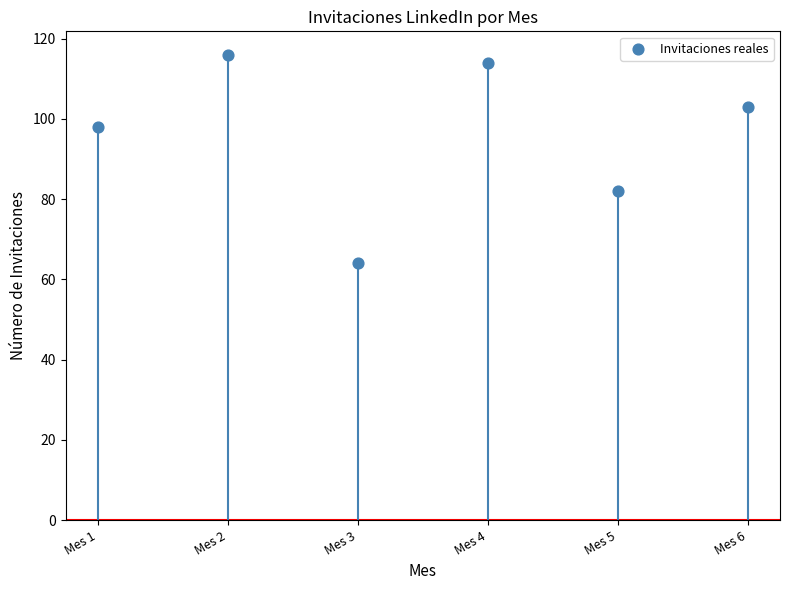

What is the range of Y values (max minus min)?

52